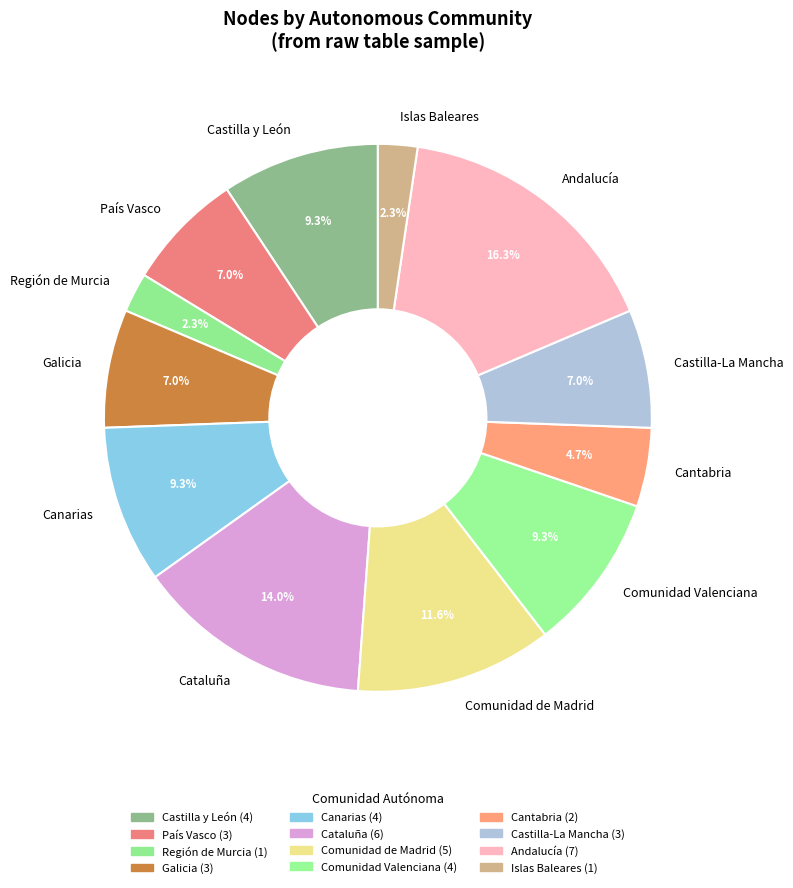

What portion of the pie excludes Islas Baleares?

97.7%